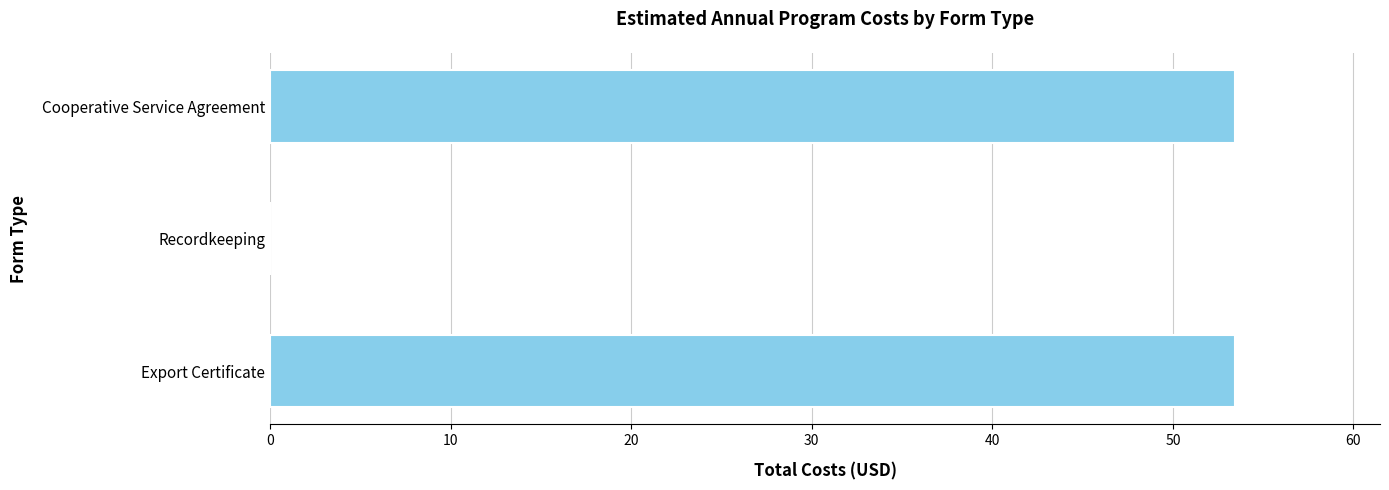

Are the bars grouped side by side (vs. stacked)?

No